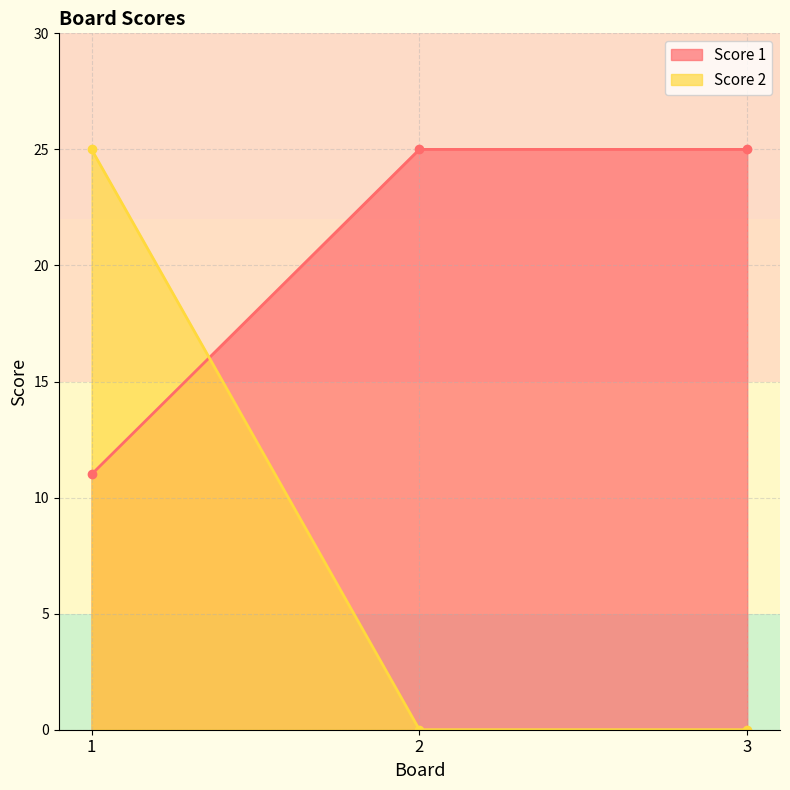

At which label does Score 2 reach its peak?

1